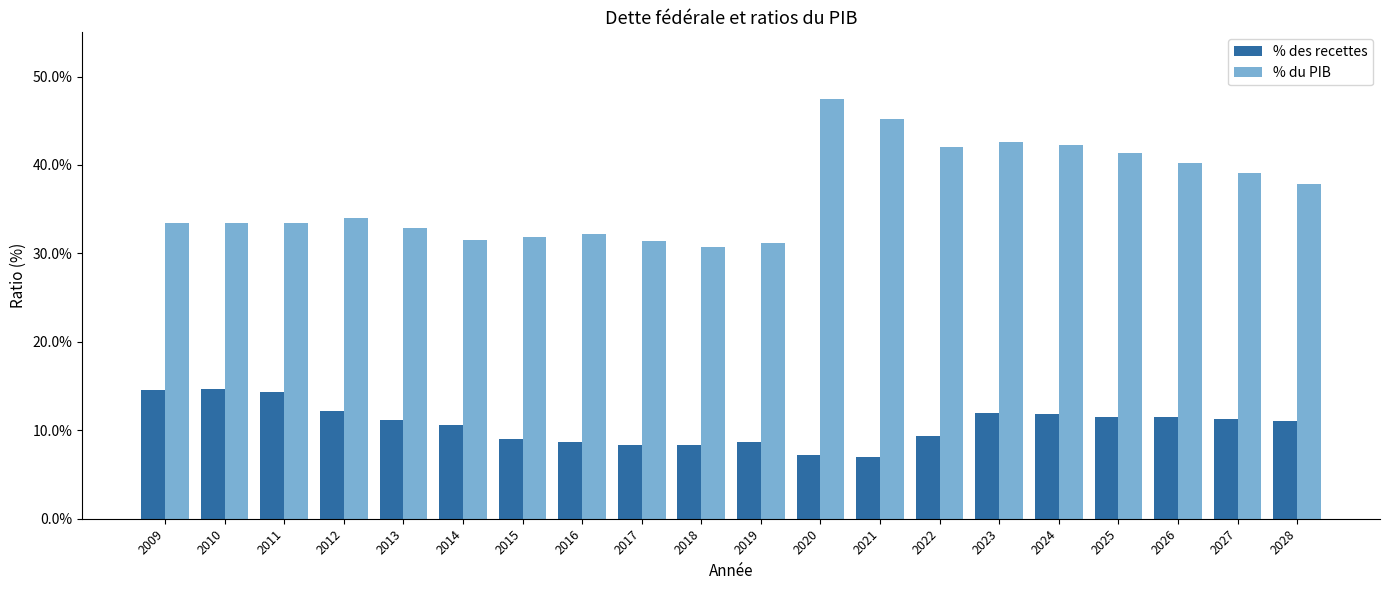

Is the value of % des recettes at 2009 greater than the value of % du PIB at 2019?

No